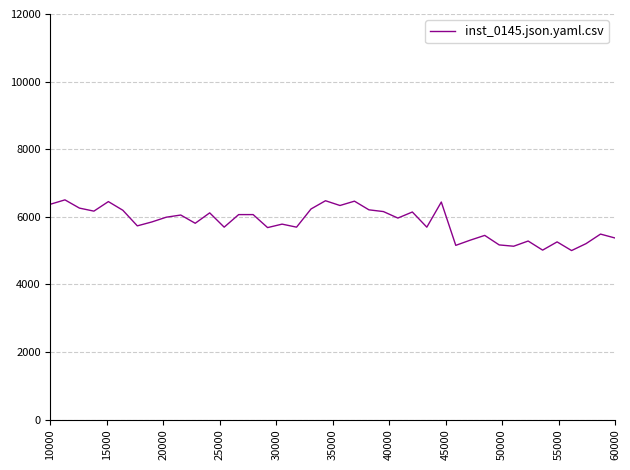

What is the minimum value shown in the chart?

5000.0